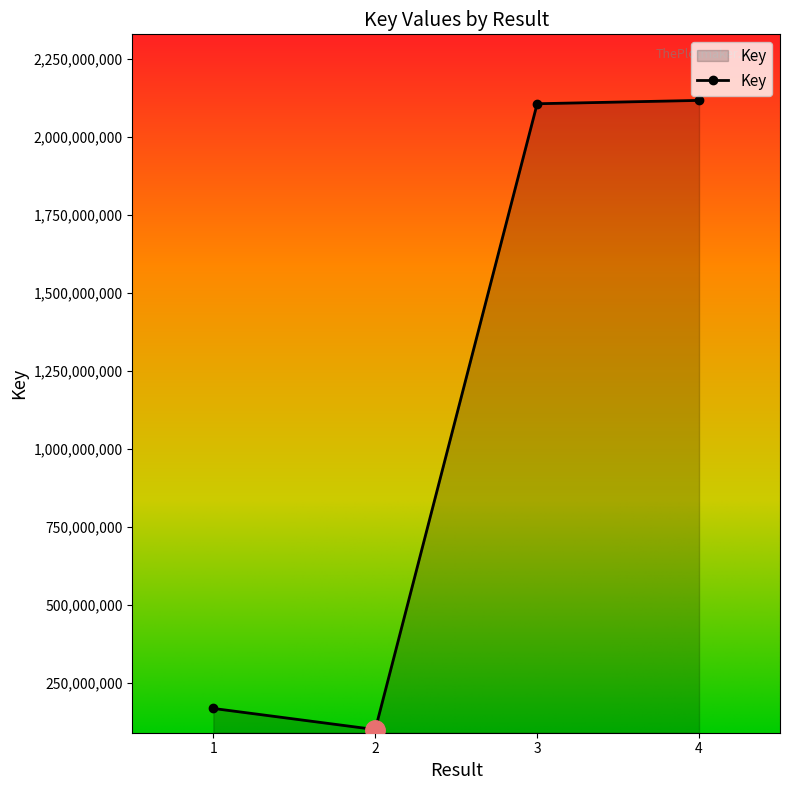

The value at 3 is 2755538347. True or false?

False